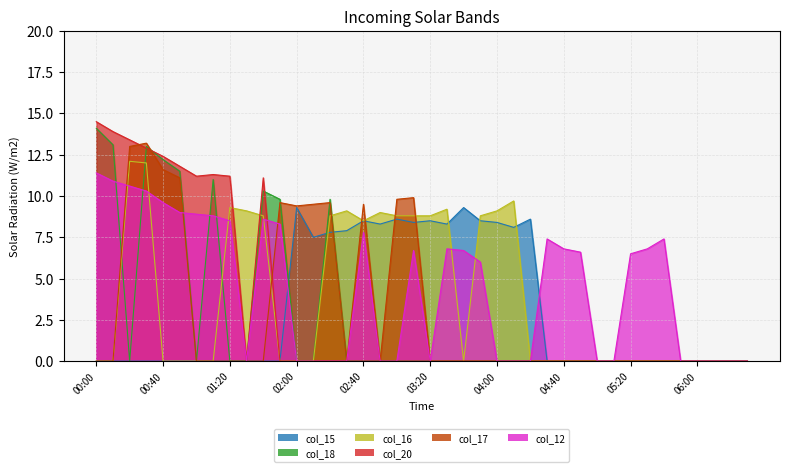

Which series ends up on top after the final intersection of col_16 and col_20?

col_20